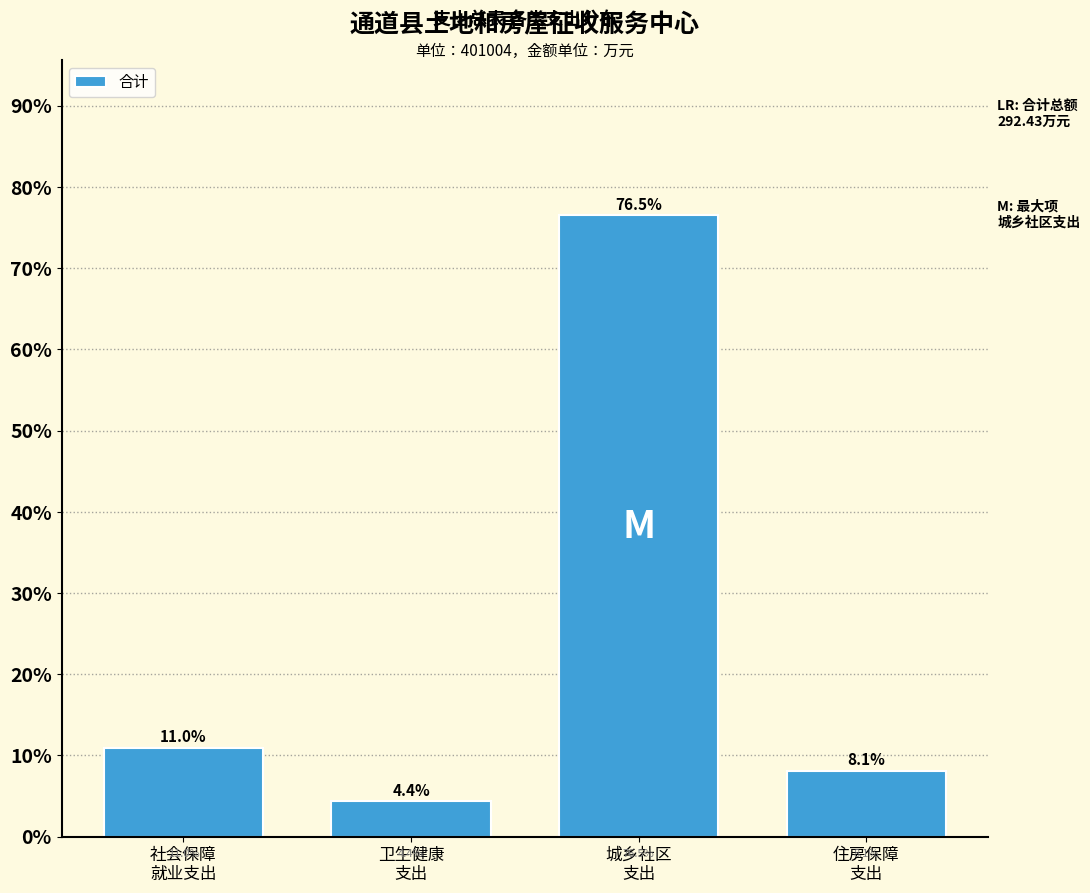

Reading right to left, extract all data points from this chart.

8.1	76.5	4.4	11.0